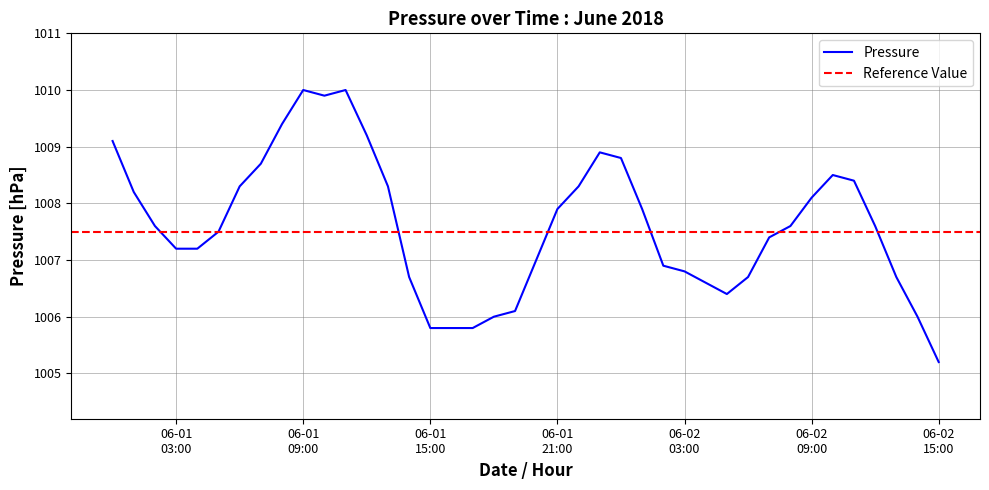

Does the chart display data point markers on the line(s)?

No